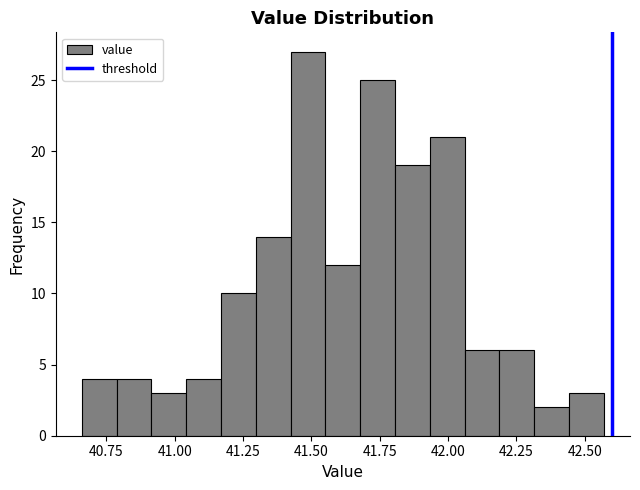

Around what value on the x-axis is the tallest bar? Give the approximate position of its centre, as read against the axis.

41.50